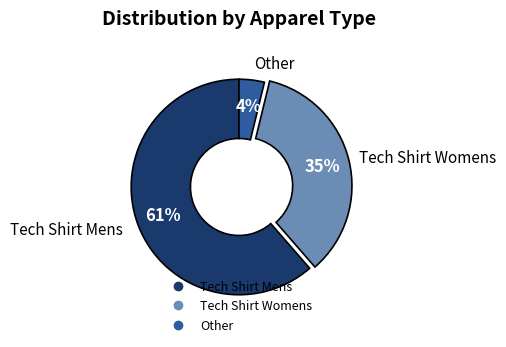

To the nearest percent, what is the average slice percentage?

33%